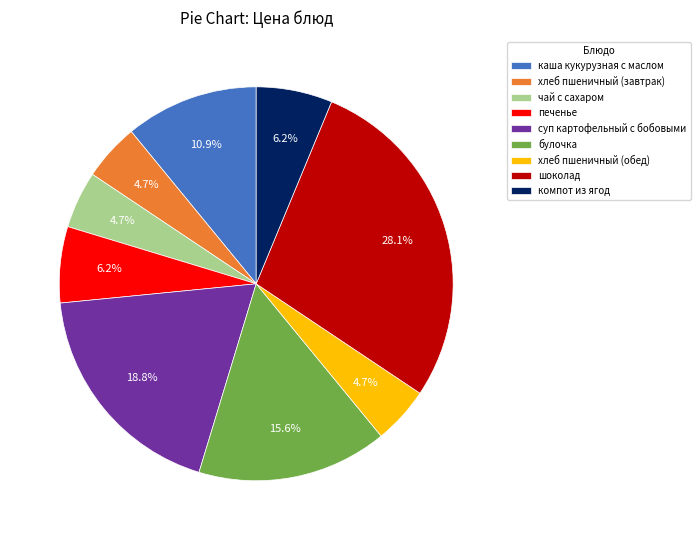

Between печенье and суп картофельный с бобовыми, which is larger?

суп картофельный с бобовыми